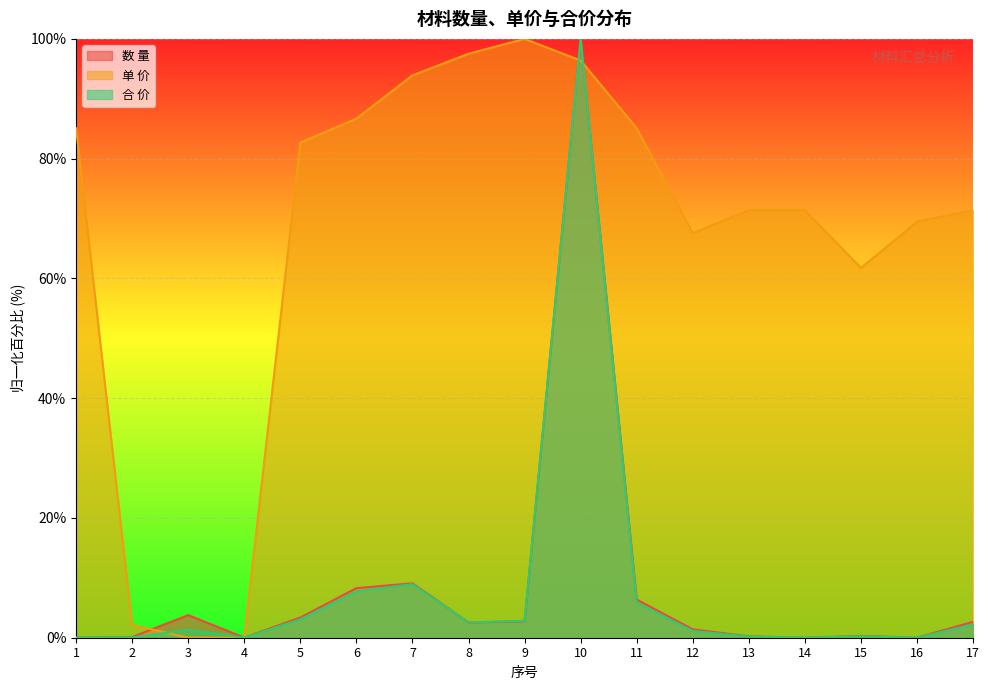

In 合 价, how many points are higher than both neighbors (excluding endpoints)?

4